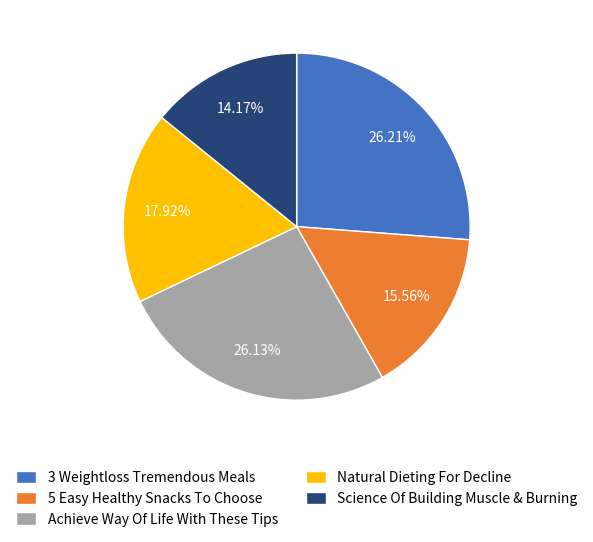

Is there any slice that represents more than half of the pie?

No